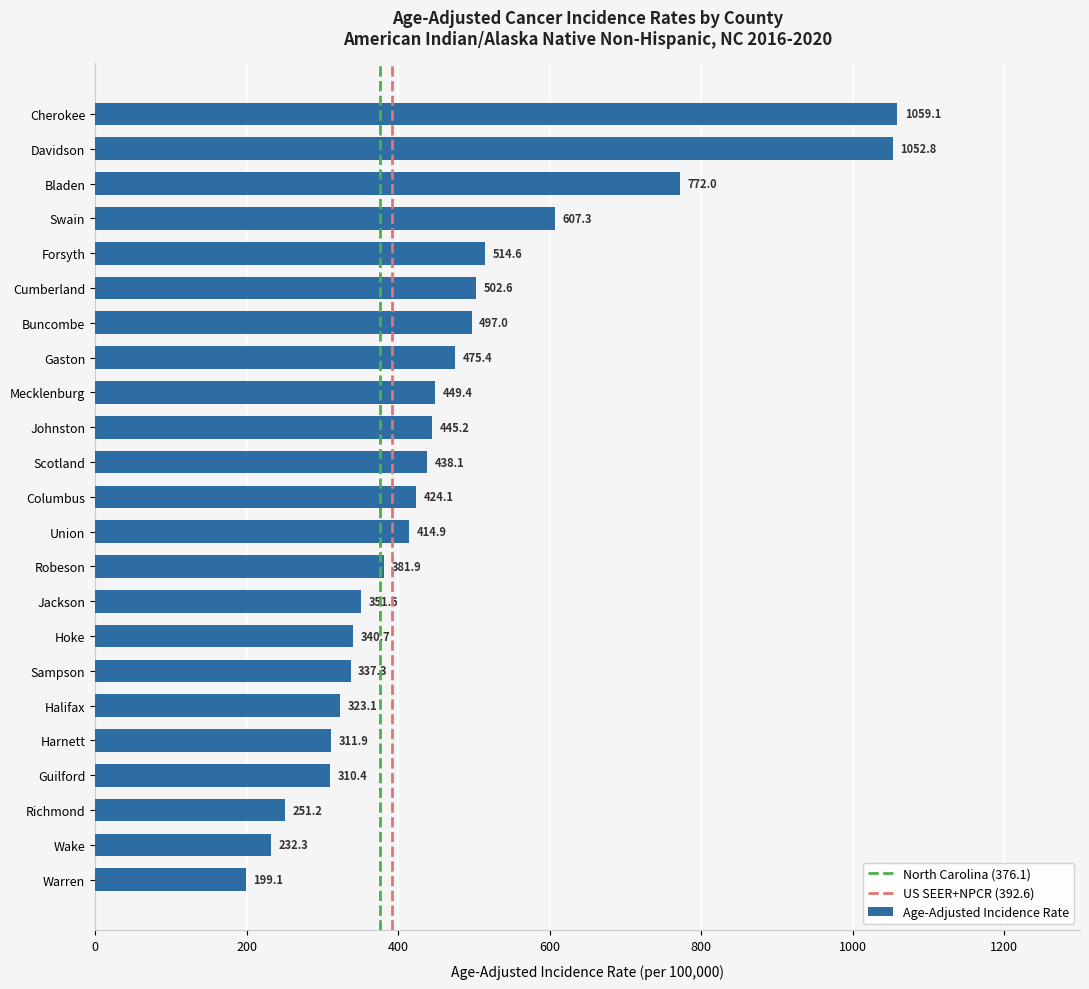

What is the difference between the maximum and minimum values?

860.0